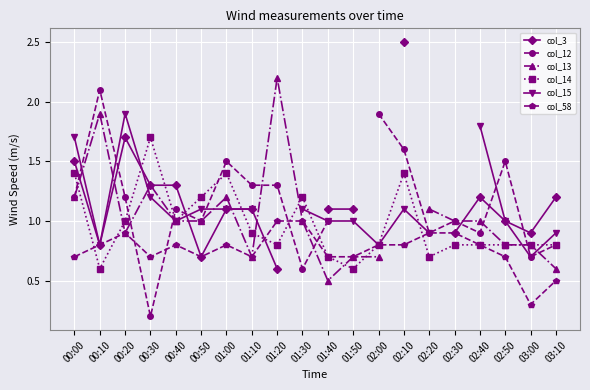

Between 01:40 and 02:00, which series saw the biggest shift?

col_12